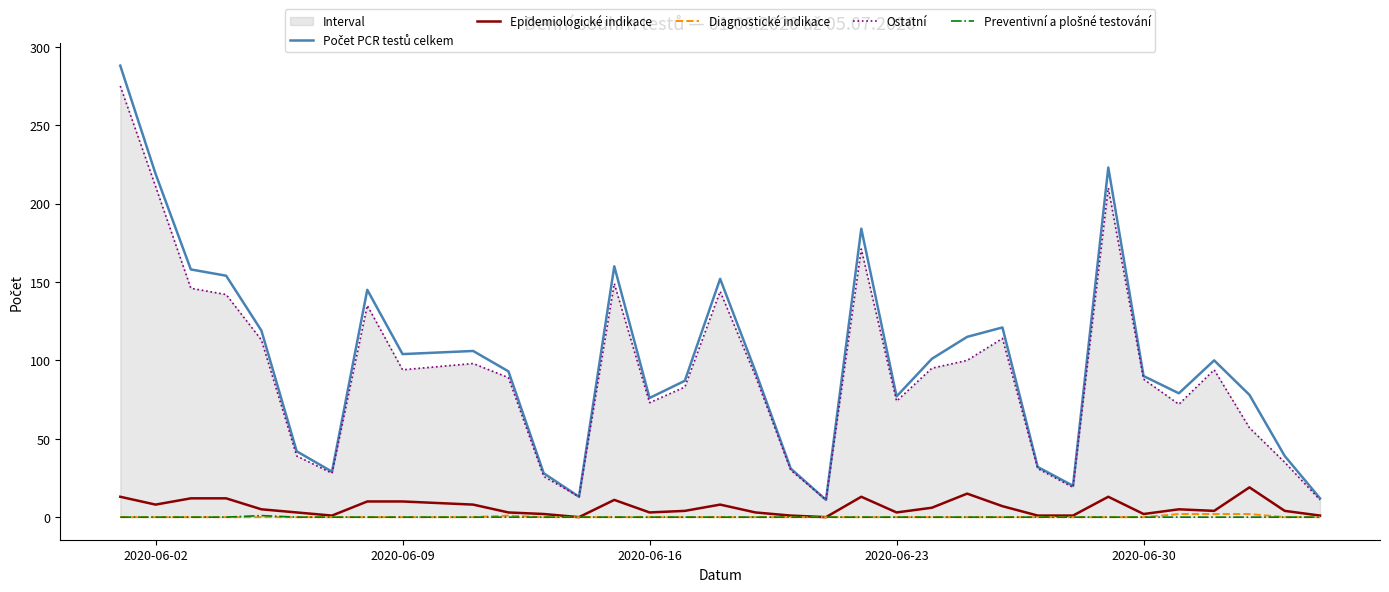

How many lines are shown in the chart?

5